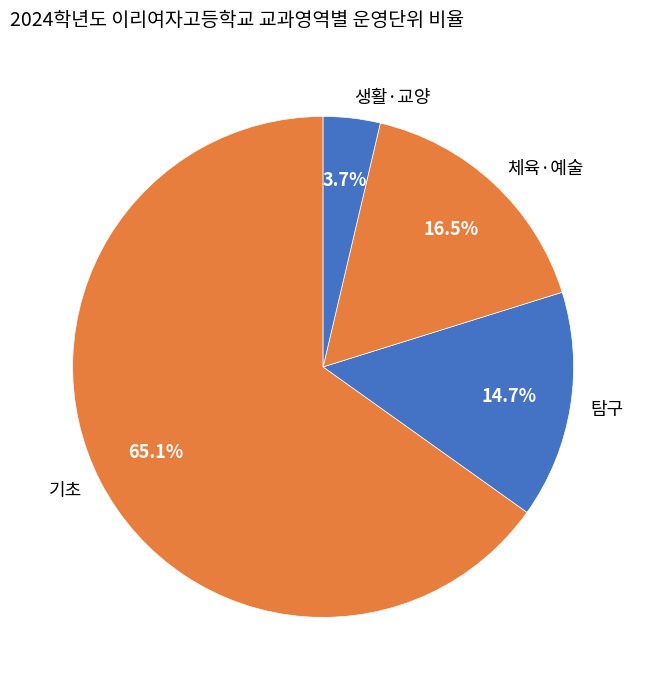

Does any single category account for the majority?

Yes